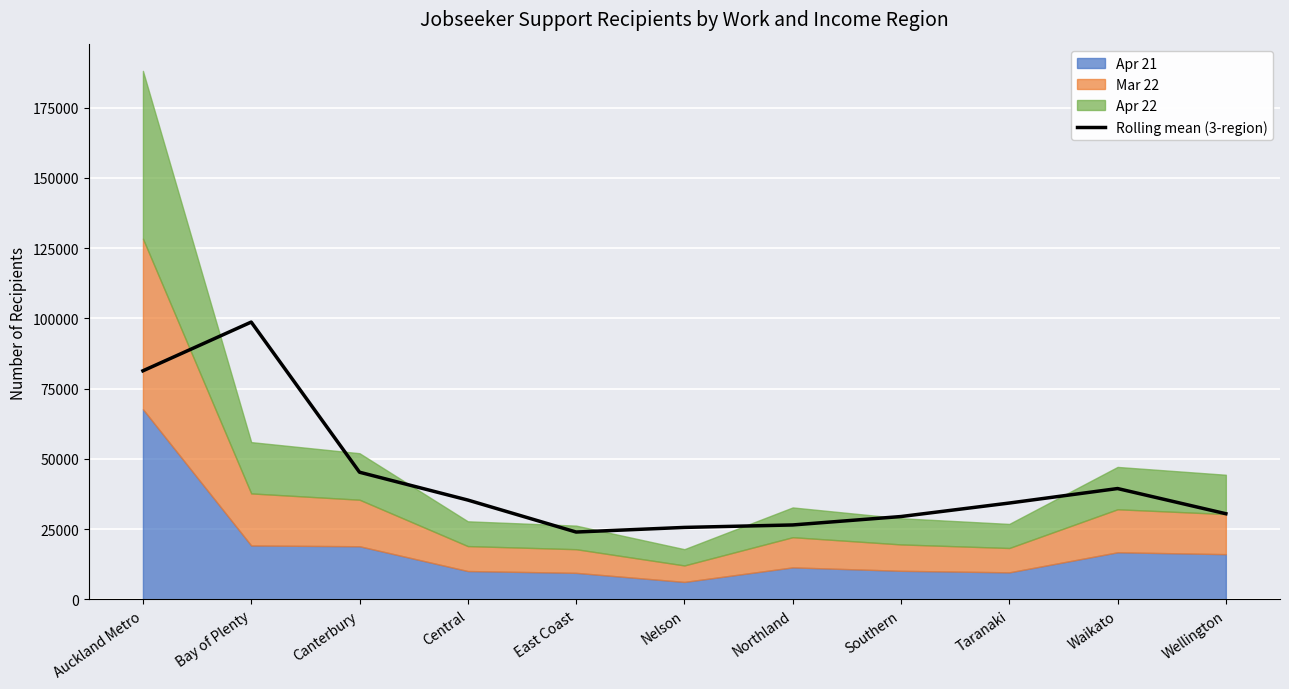

Reading left to right, transcribe all the data shown in this chart.

81359	98704	45276	35371	23988	25633	26509	29504	34308	39465	30508